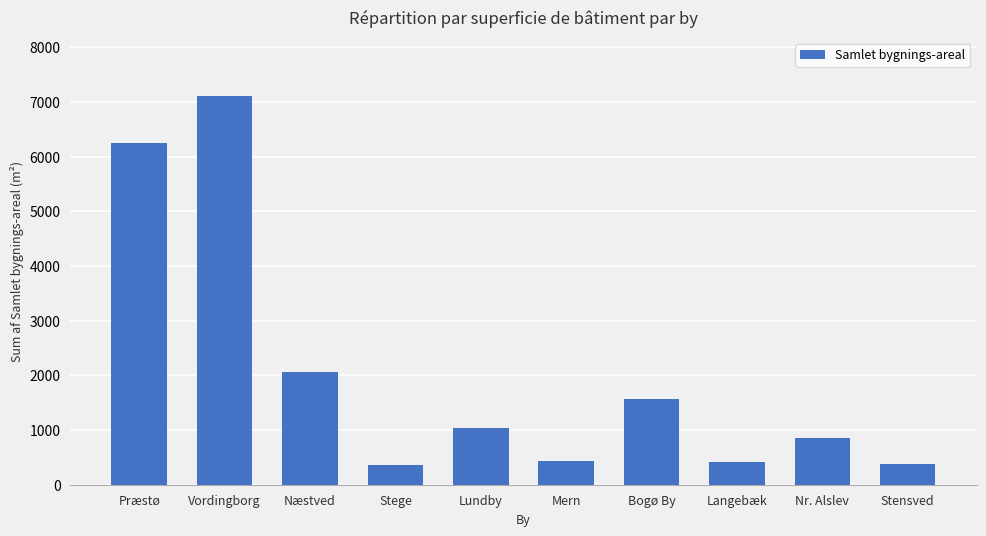

Are the bars grouped side by side (vs. stacked)?

No